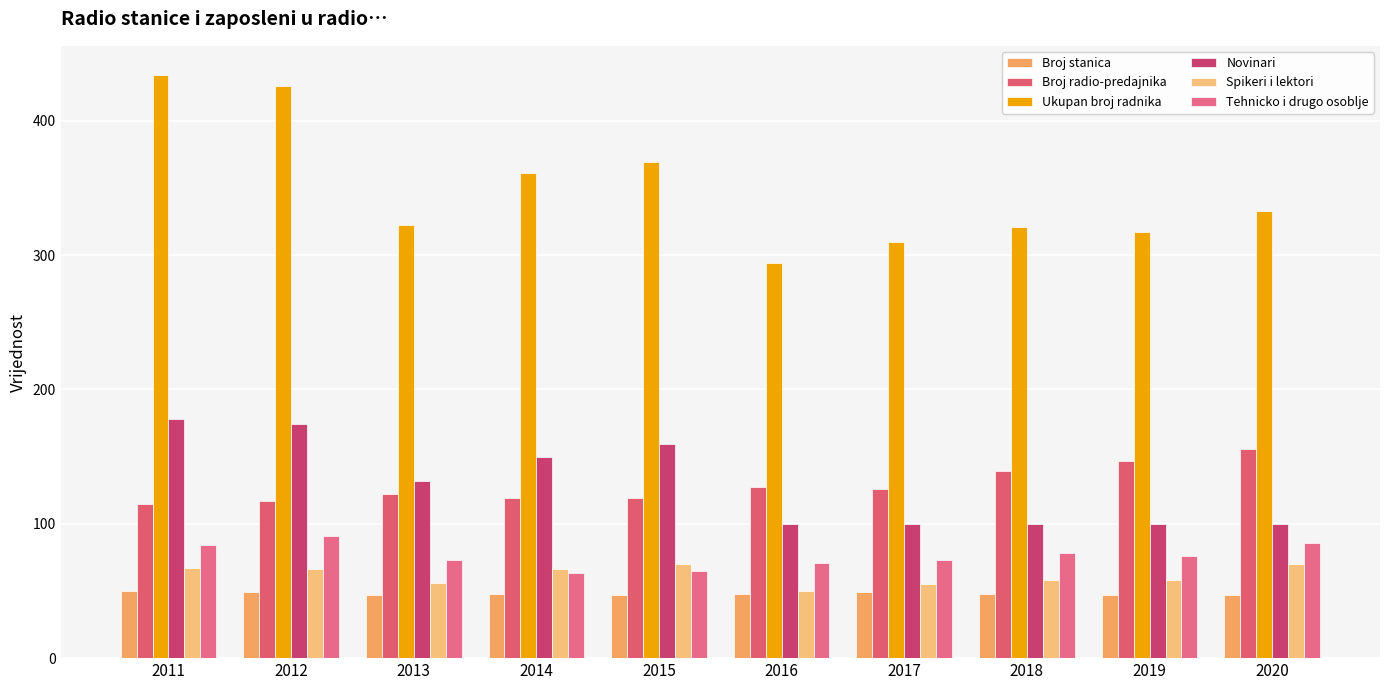

What are all the series names shown in the legend?

Broj stanica, Broj radio-predajnika, Ukupan broj radnika, Novinari, Spikeri i lektori, Tehnicko i drugo osoblje